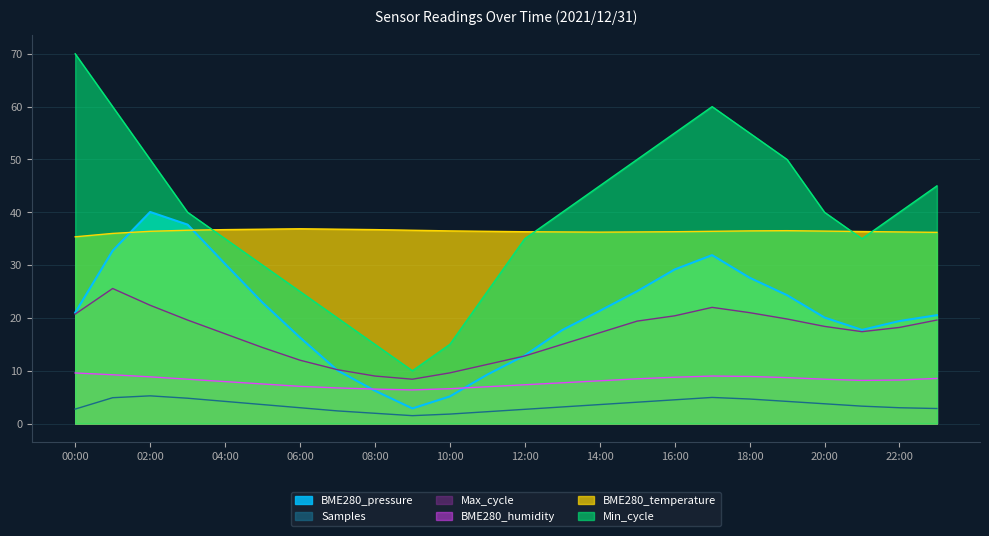

Is it true that Min_cycle equals 33.3 at 11:00?

False